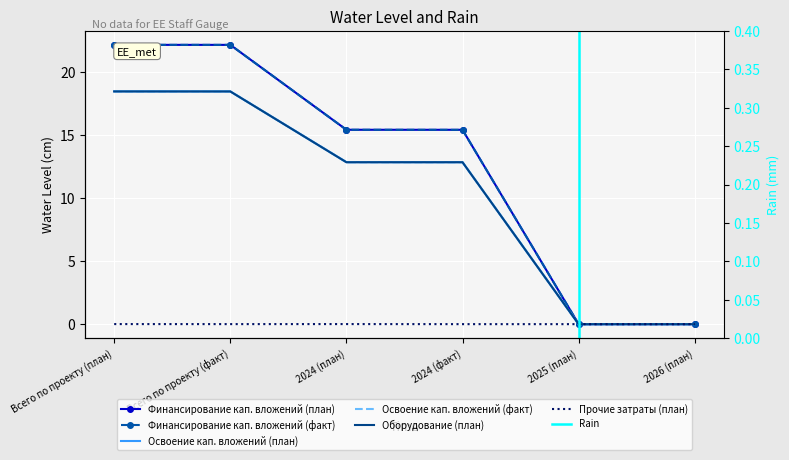

What position from the right is 2025 (план)?

2